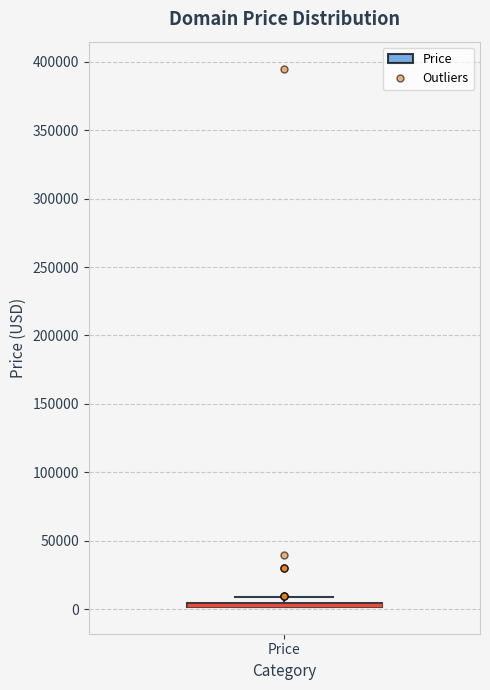

Where is the lower edge of the box for Price on the y-axis? The values are not printed on the chart, so give them approximately, as read against the axis.

0